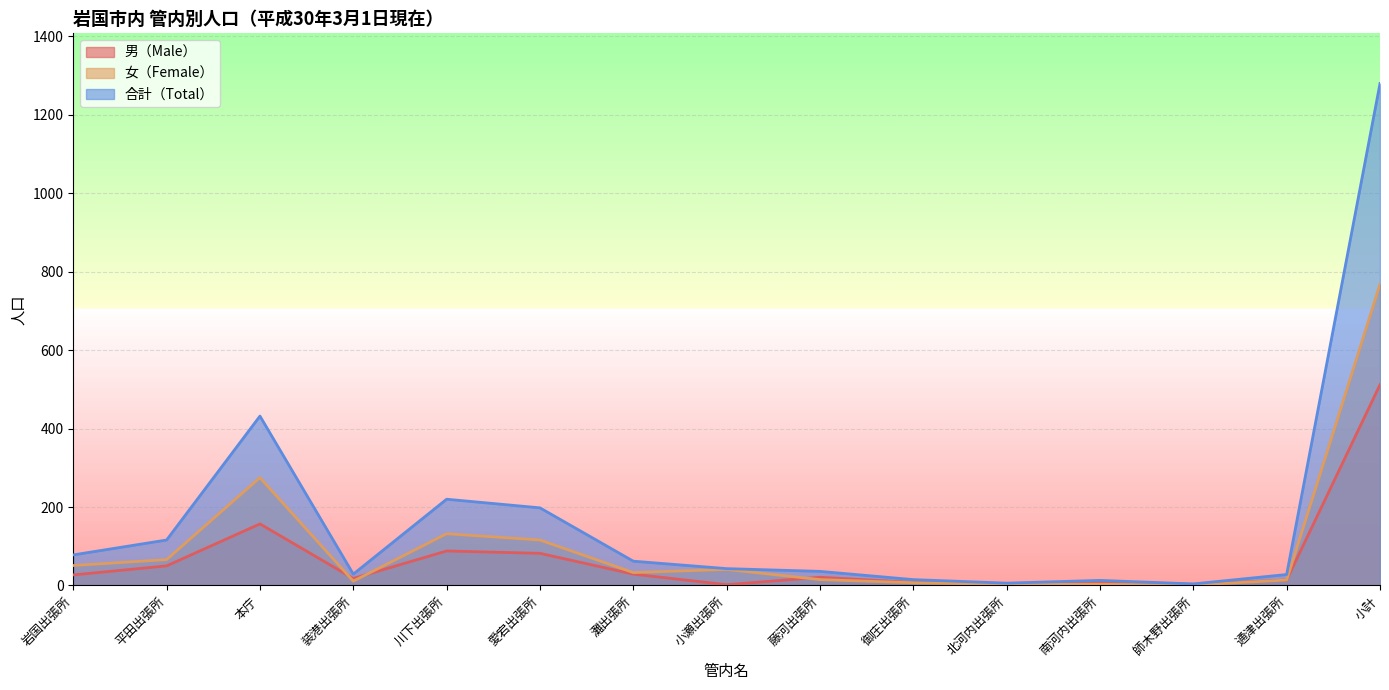

True or false: 男（Male） has a value of 88 at 川下出張所.

True